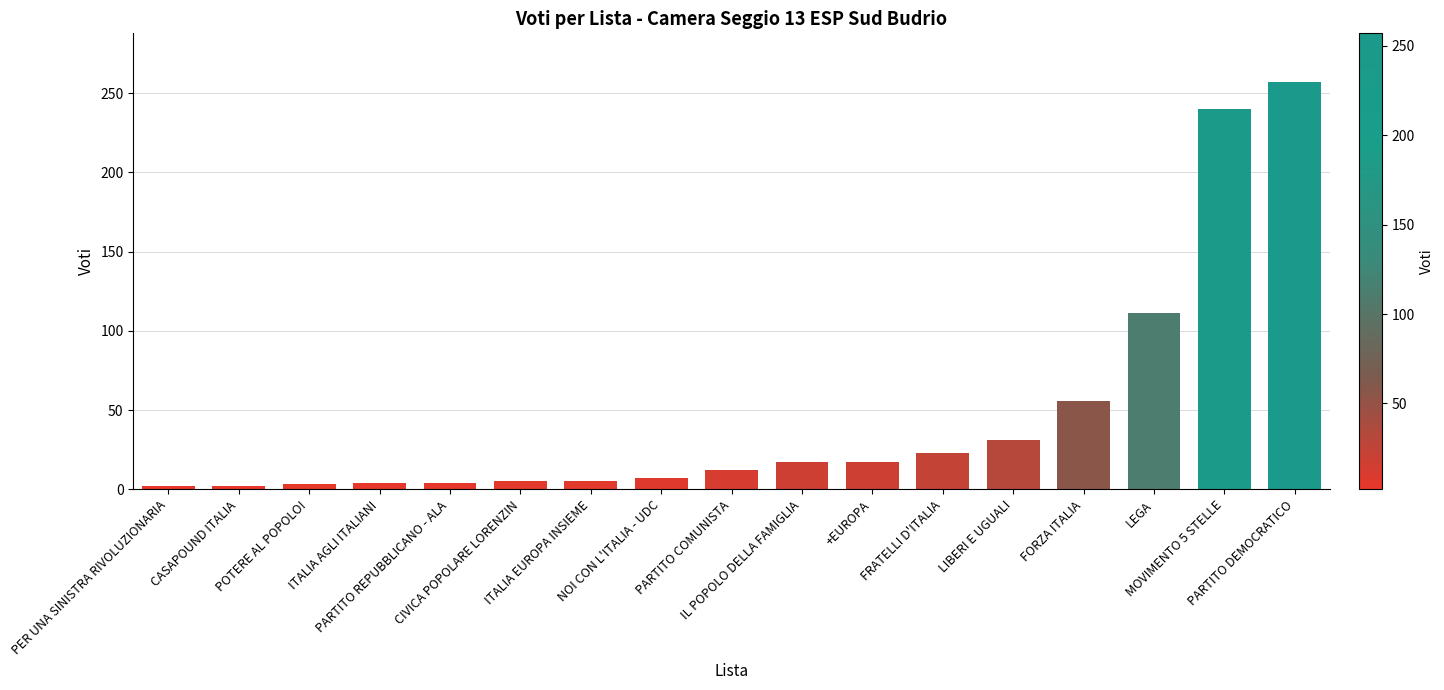

What is the sum of all values?

796